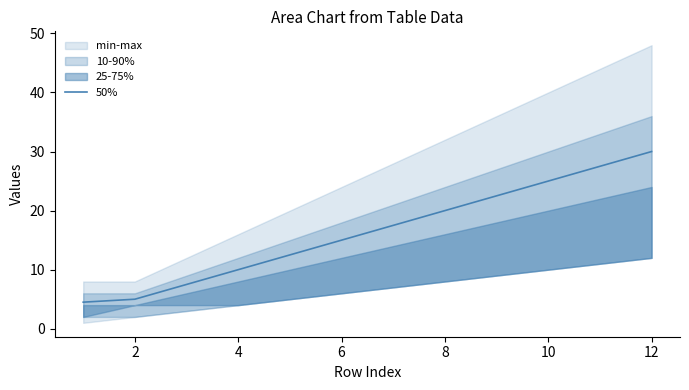

Is it true that 50% equals 40.3 at 10?

False